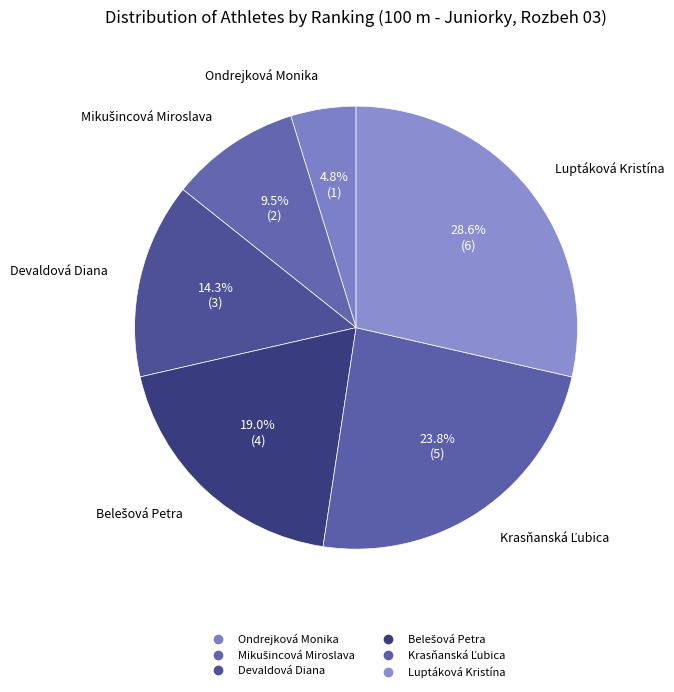

To the nearest percent, what is the difference between the Devaldová Diana and Ondrejková Monika slice percentages?

10%